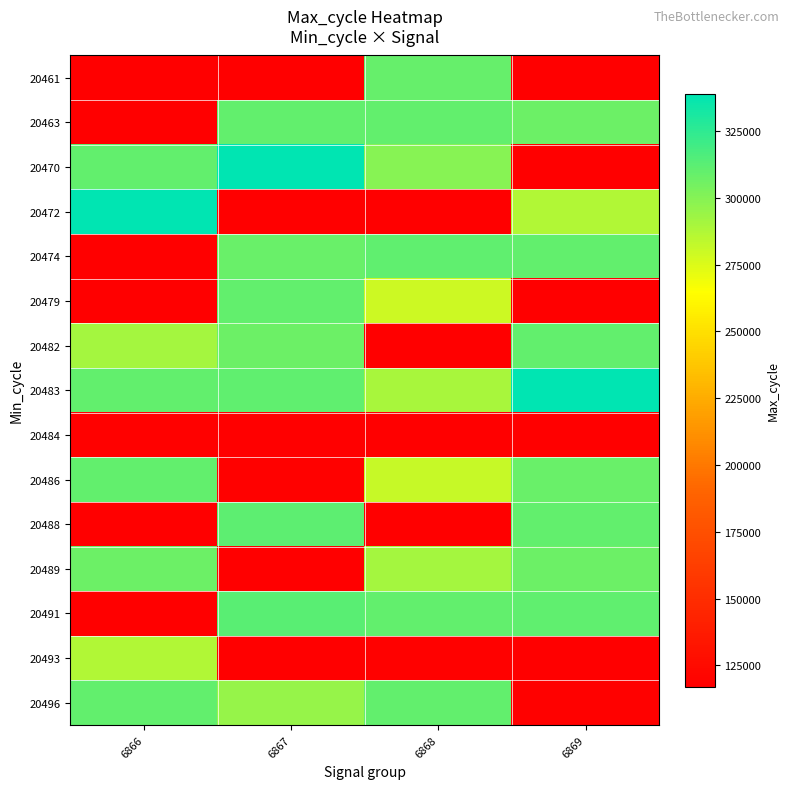

Between 6869 and 6866, which is larger?

6866